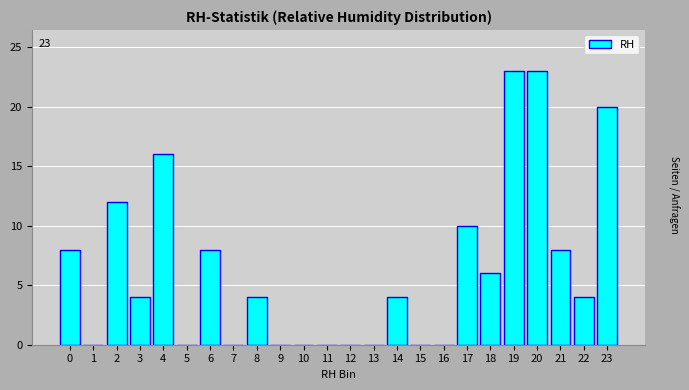

Reading left to right, extract all data points from this chart.

0=8	1=0	2=12	3=4	4=16	5=0	6=8	7=0	8=4	9=0	10=0	11=0	12=0	13=0	14=4	15=0	16=0	17=10	18=6	19=23	20=23	21=8	22=4	23=20